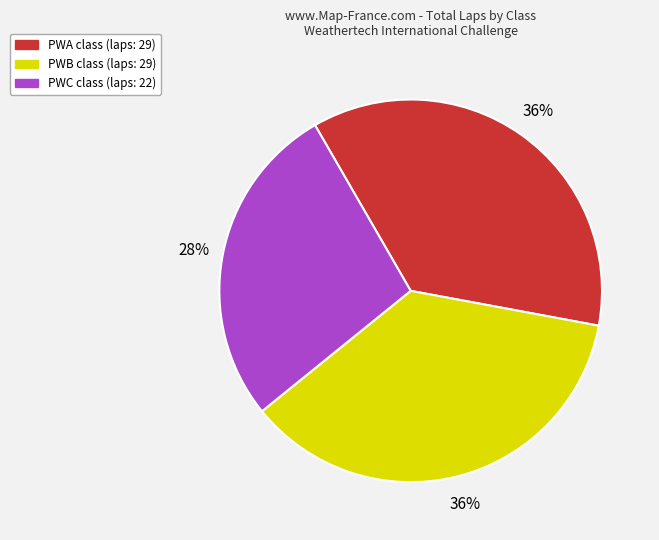

Is there a majority slice in this chart?

No